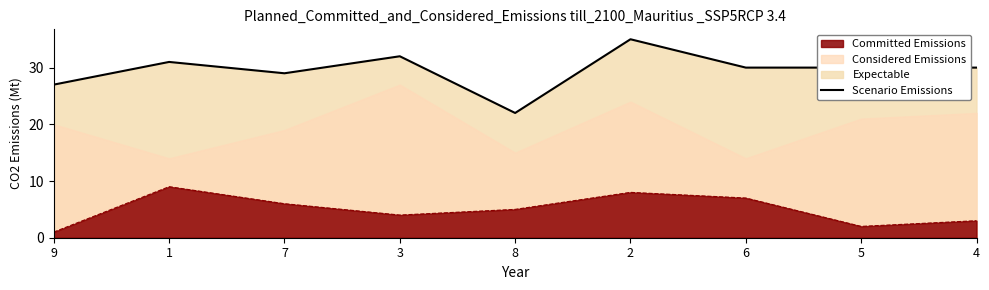

What is the highest value of the Committed Emissions series?

9